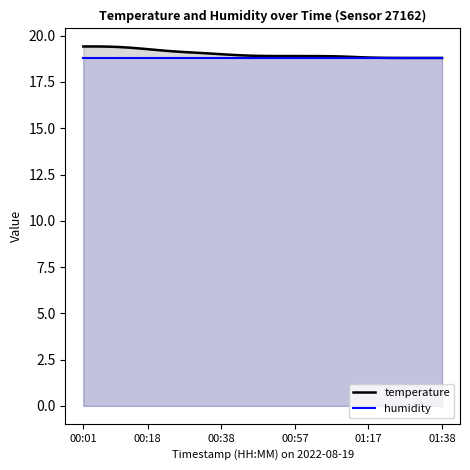

What is the highest value of the humidity series?

18.8